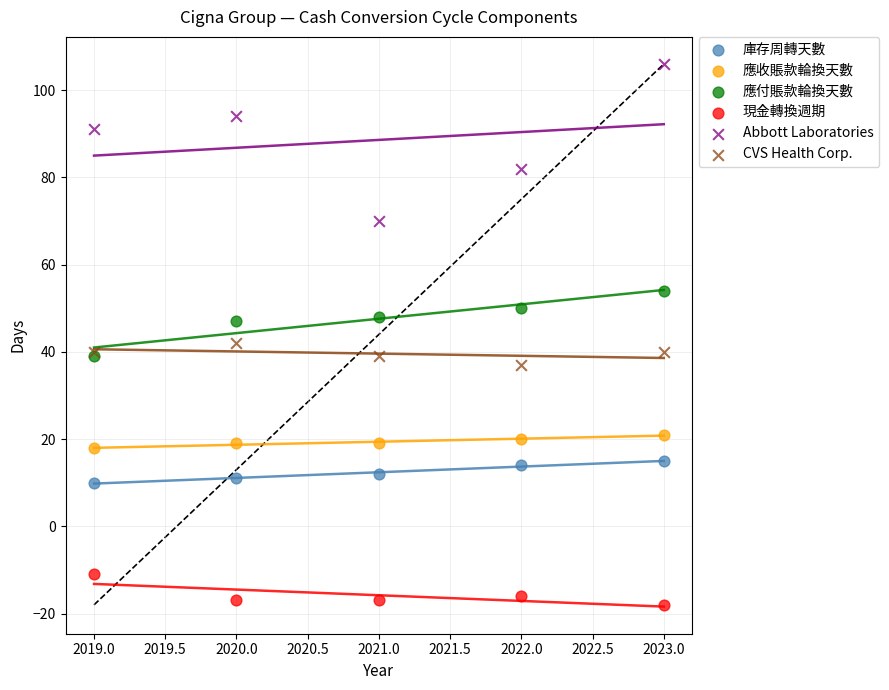

In the Abbott Laboratories series, what Y value is closest to 88?

91